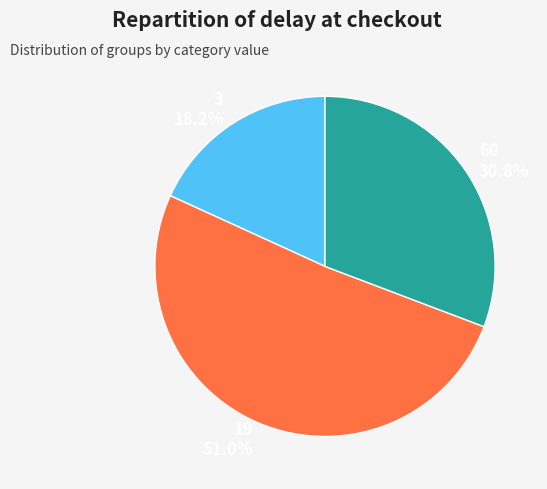

Which slice represents more than half of the pie?

19